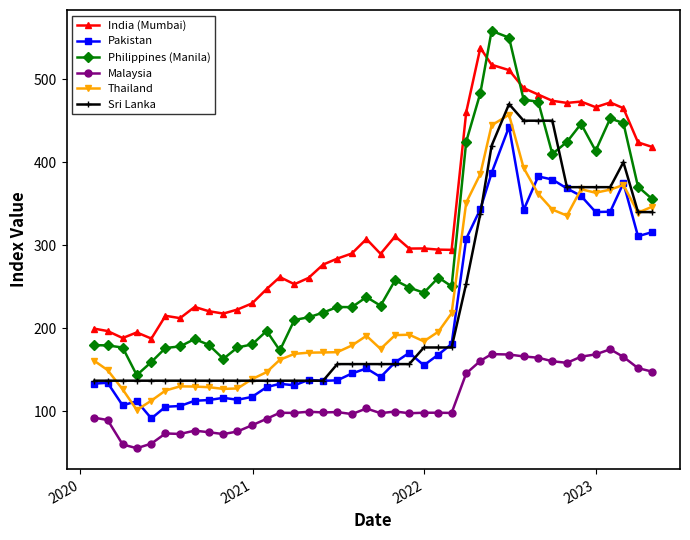

At how many categories does at least one series exceed 435?

12